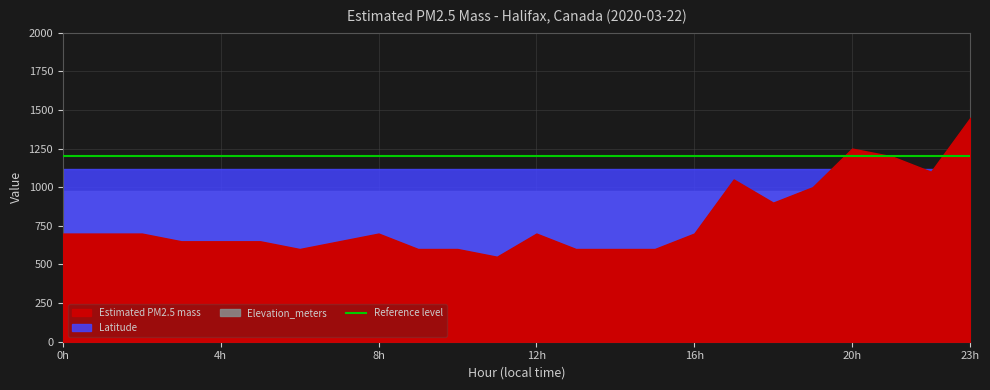

At which category is the sum across all series the highest?

23